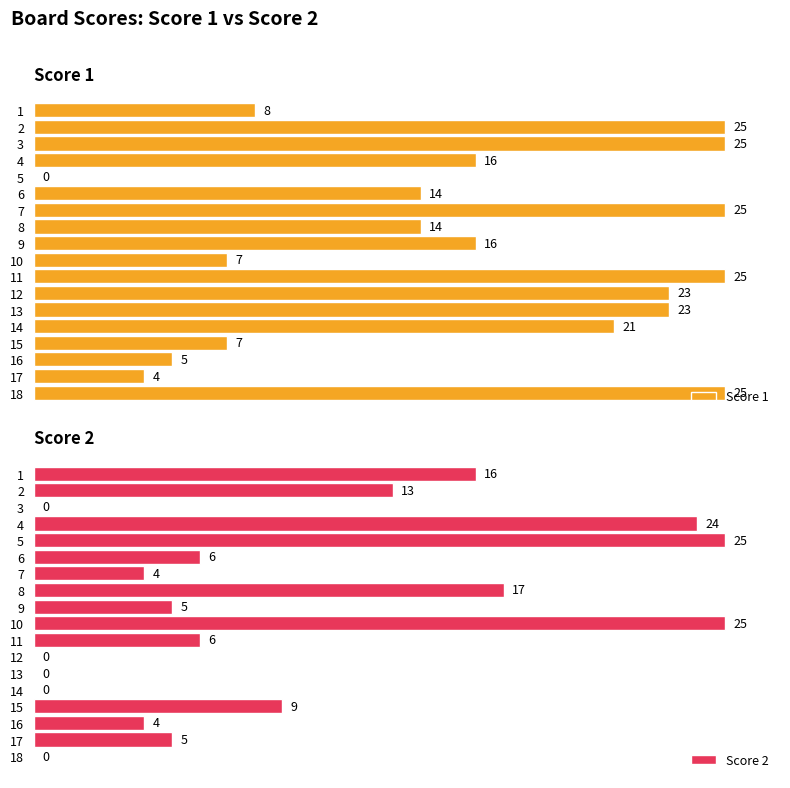

What is the average value of the Score 2 series?

9